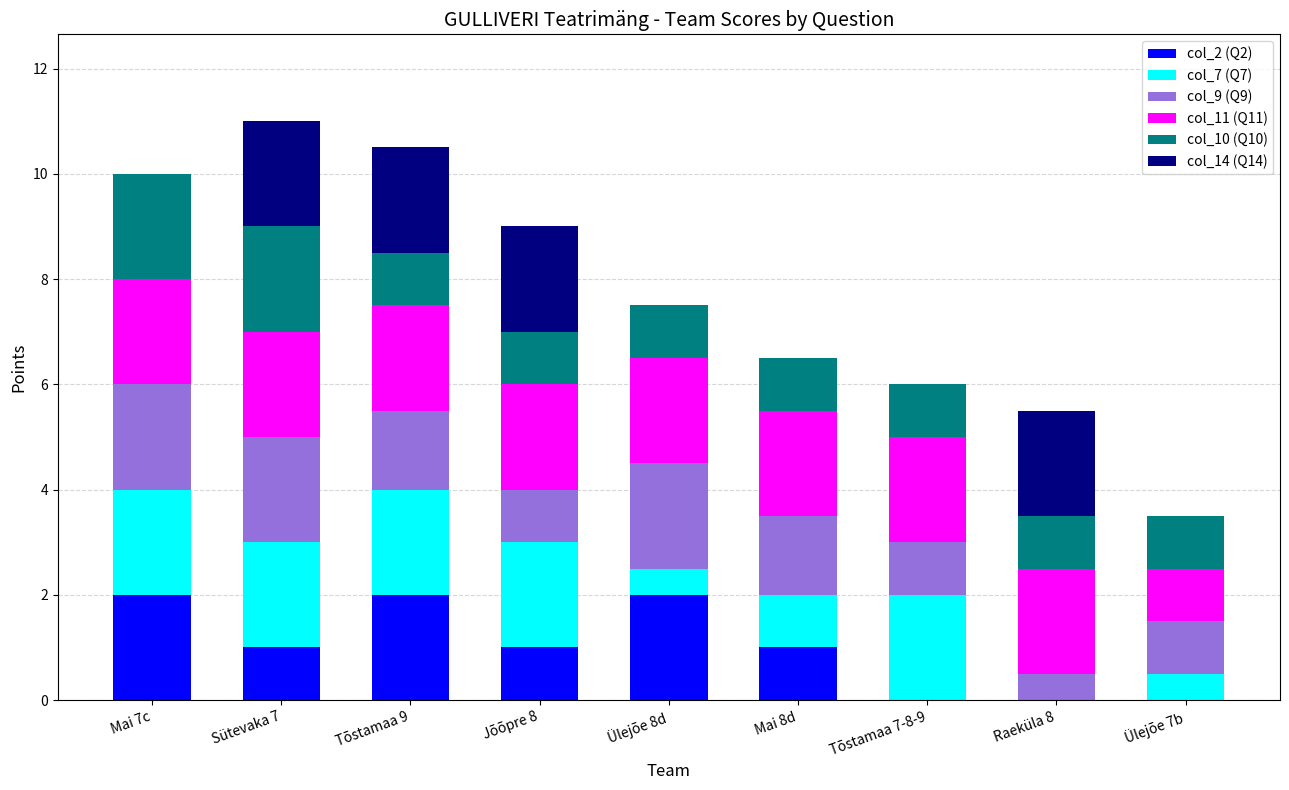

What is the maximum value for col_2 (Q2)?

2.0